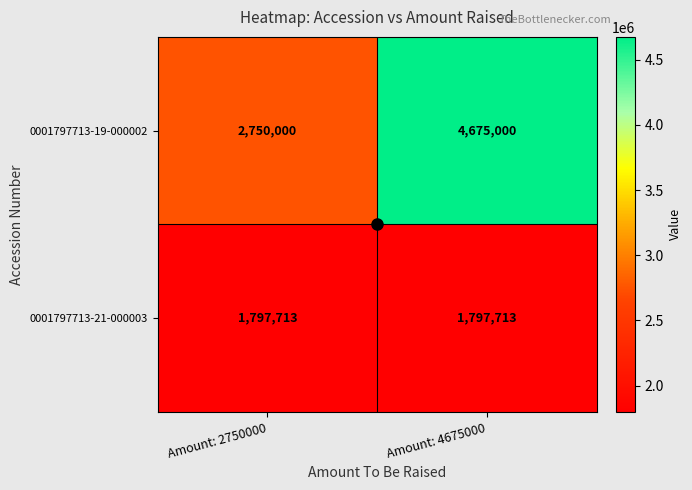

What is the difference between the highest and lowest values at Amount: 2750000?

952287